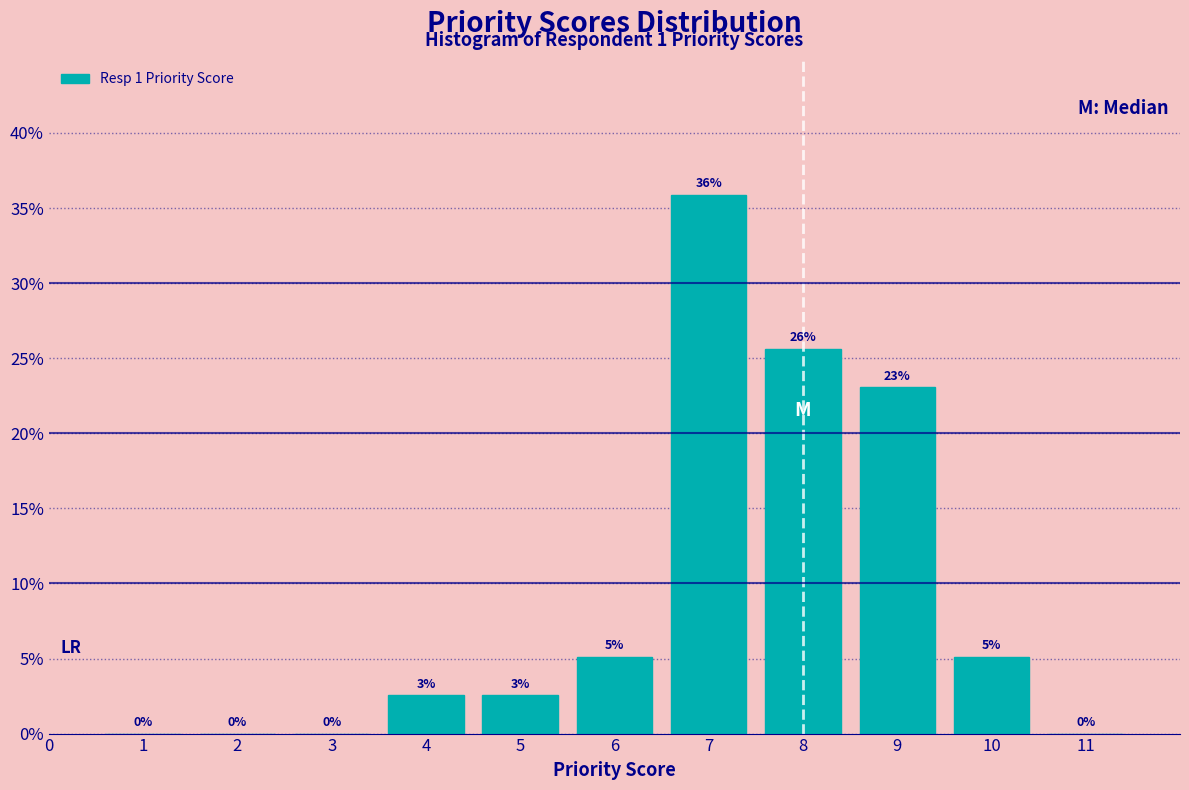

Which range on the x-axis has the tallest bar?

6.5 to 7.5